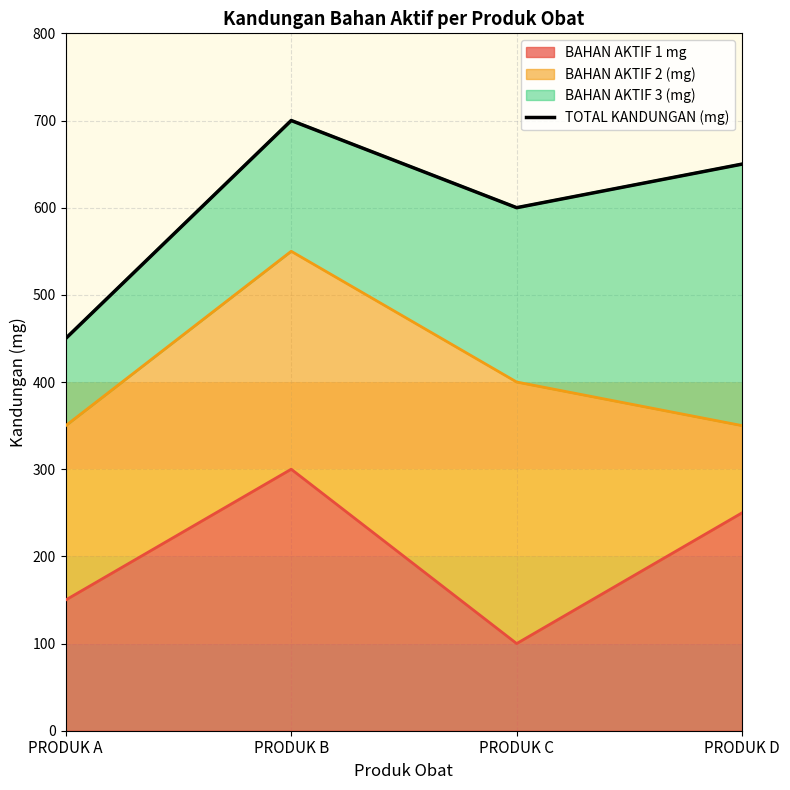

How many lines are shown in the chart?

1